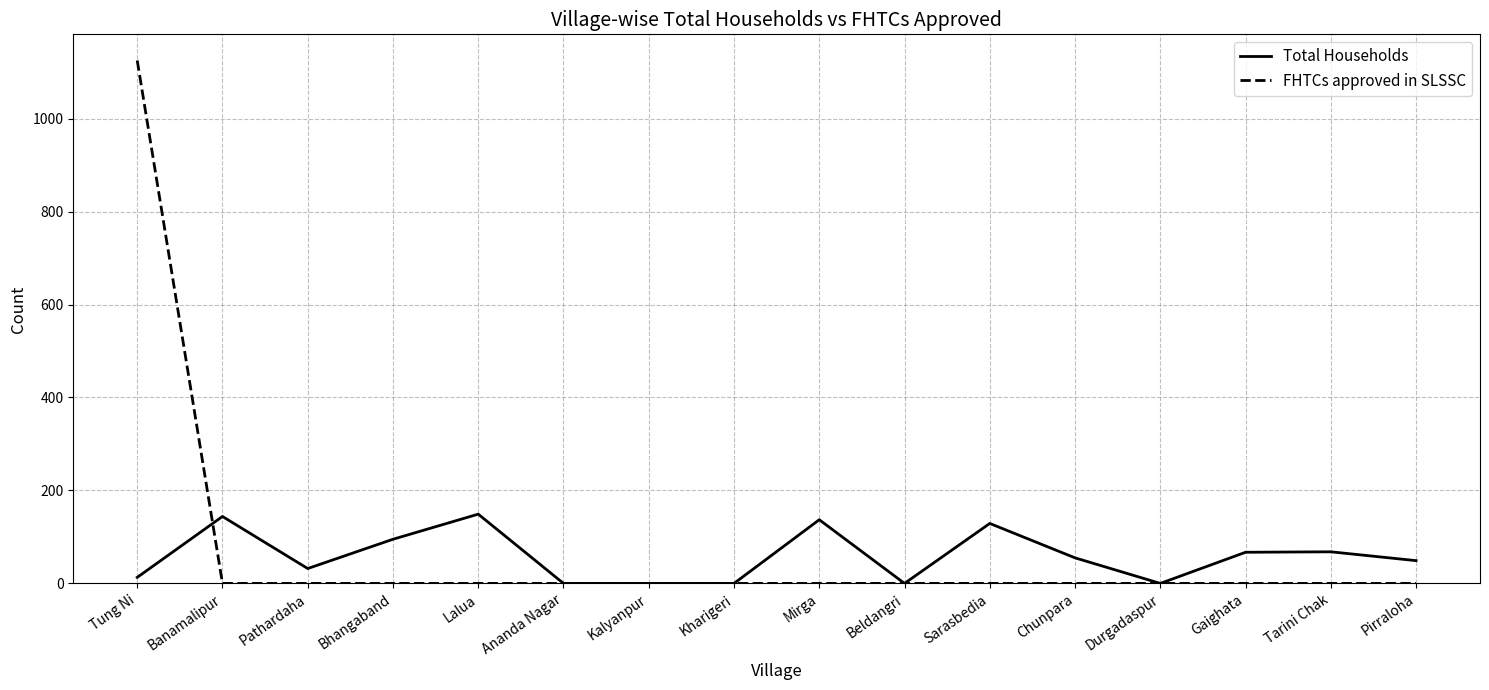

True or false: FHTCs approved in SLSSC and Total Households intersect in this chart.

True